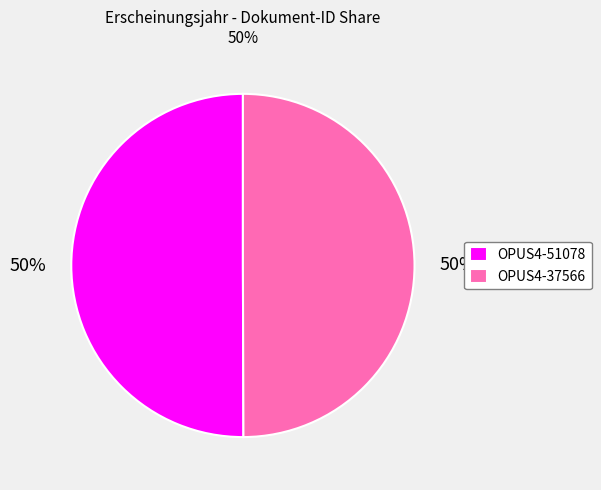

To the nearest percent, what is the average slice percentage?

50%